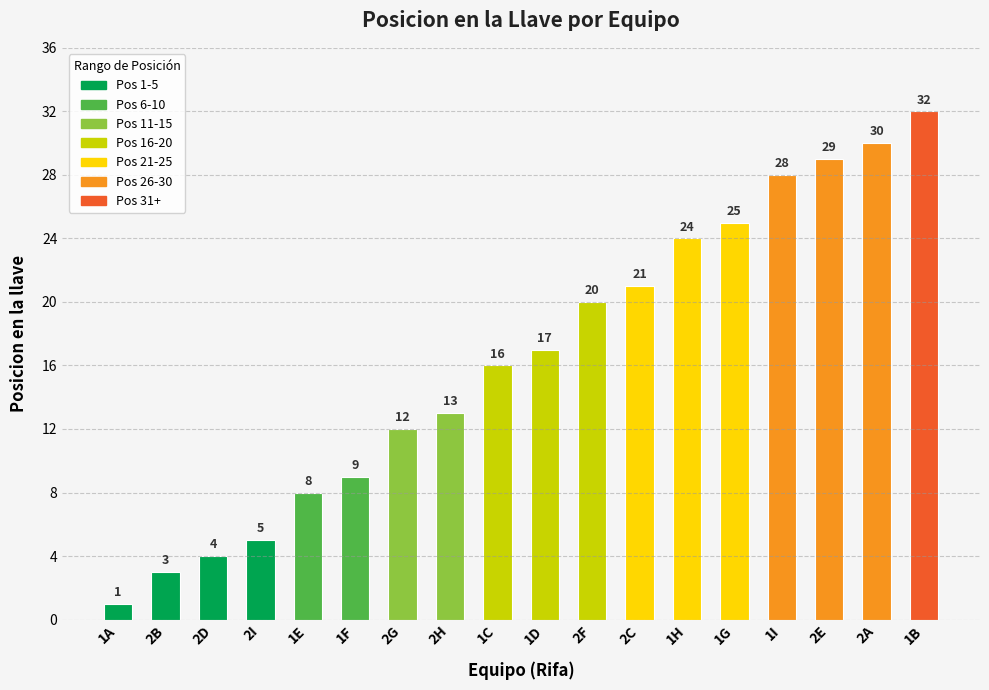

List the labels in order of value, smallest first.

1A, 2B, 2D, 2I, 1E, 1F, 2G, 2H, 1C, 1D, 2F, 2C, 1H, 1G, 1I, 2E, 2A, 1B